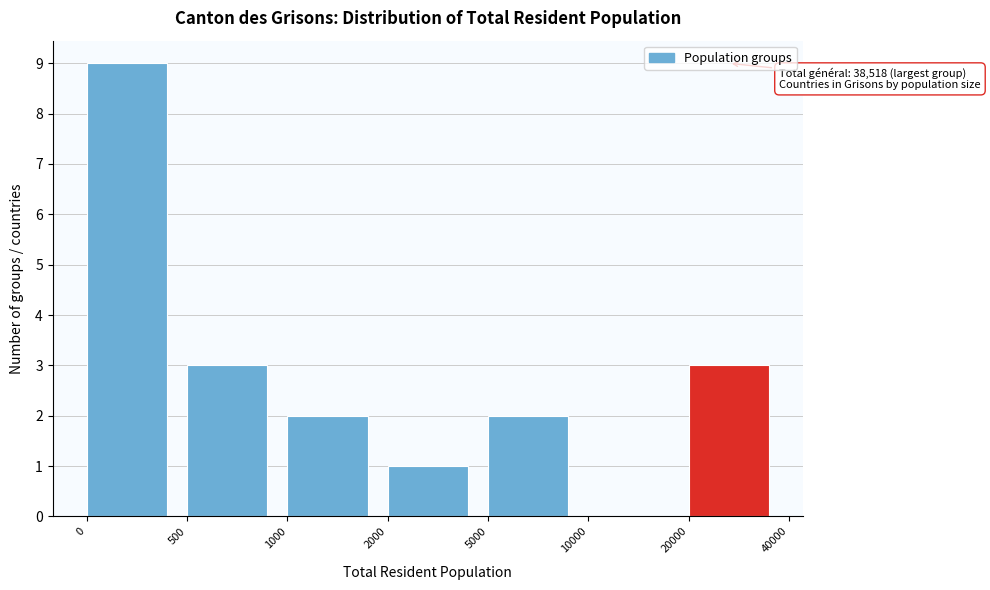

Reading right to left, what are all the values shown in this chart?

20000=3	10000=0	5000=2	2000=1	1000=2	500=3	0=9